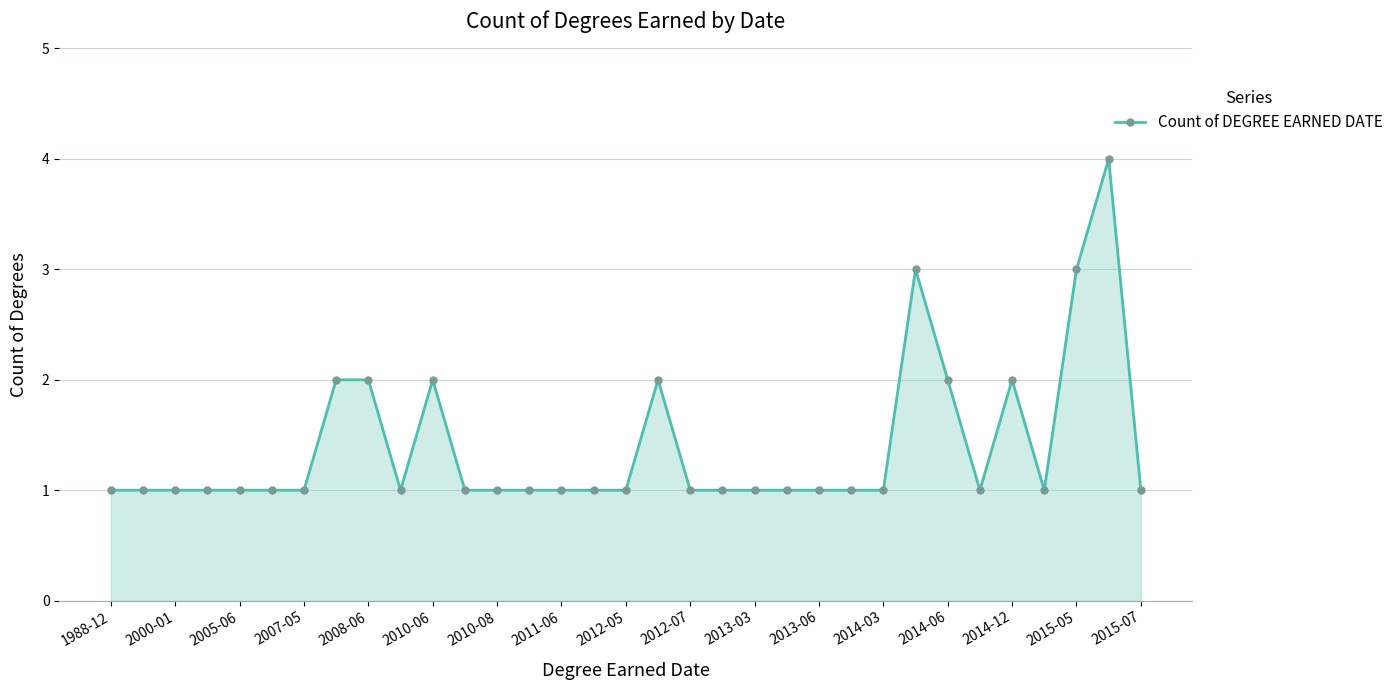

What is the maximum value shown in the chart?

4